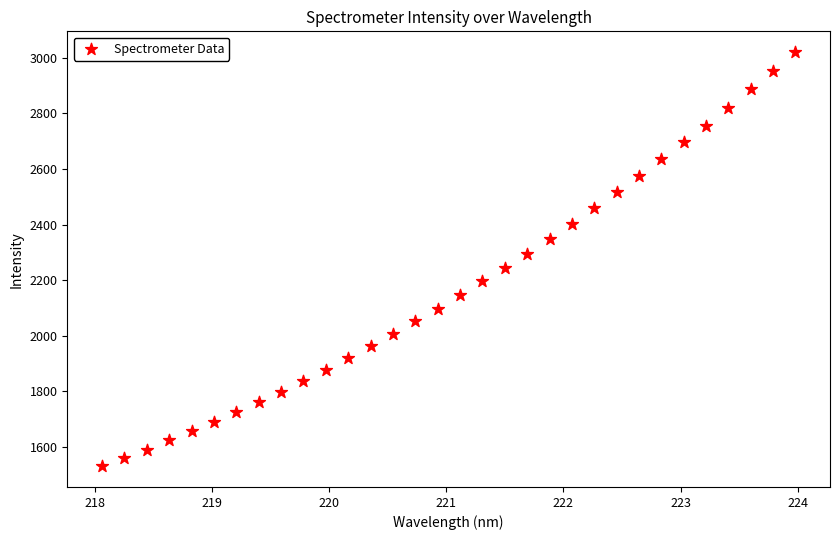

What is the range of Y values (max minus min)?

1491.4